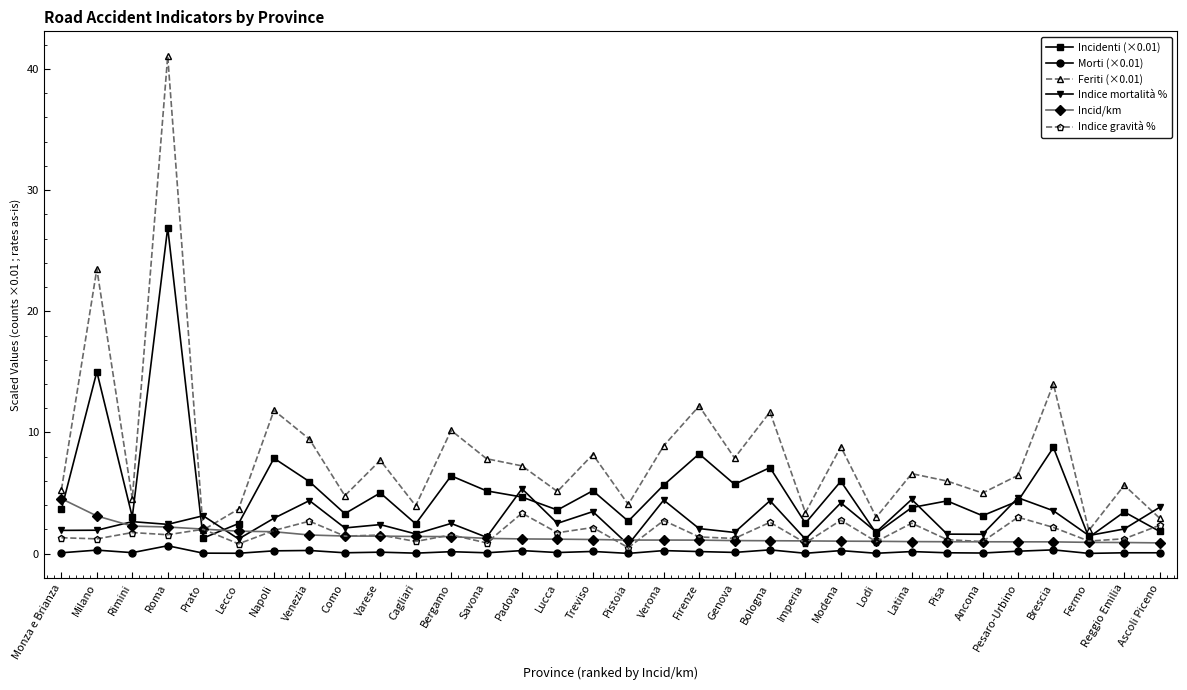

What is the difference between the second highest and minimum values in the Morti (×0.01) series?

0.3